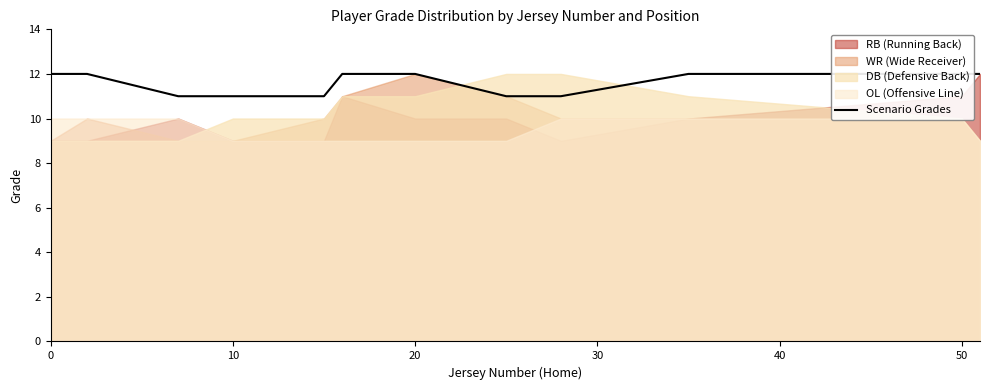

The value at 11 is 4. True or false?

False